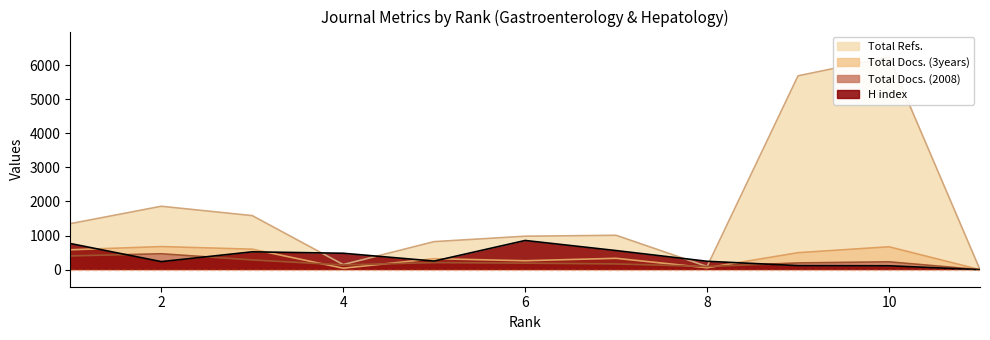

At which category is the sum across all series the highest?

10